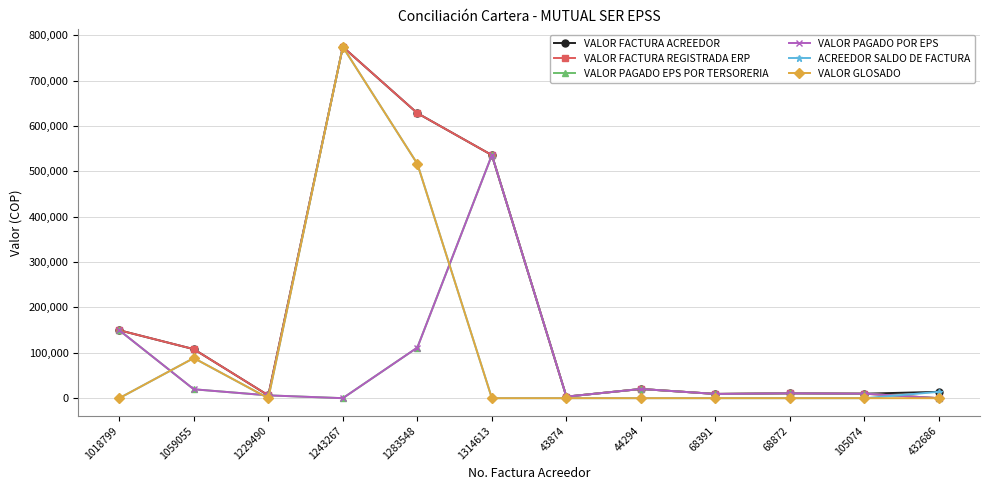

What is the difference between the second highest and minimum values in the VALOR PAGADO POR EPS series?

149723